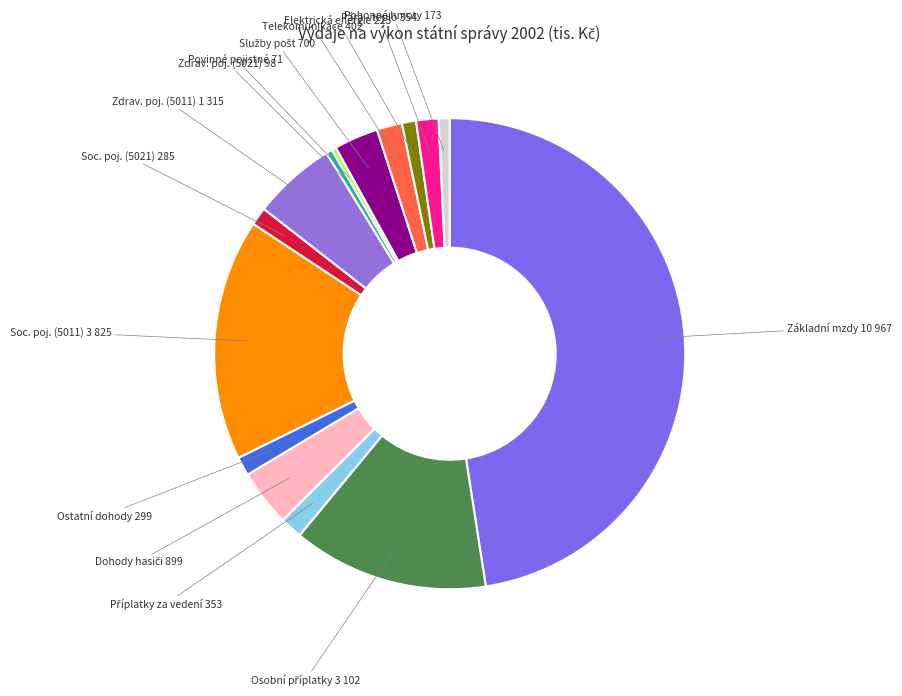

Does any single category account for the majority?

No